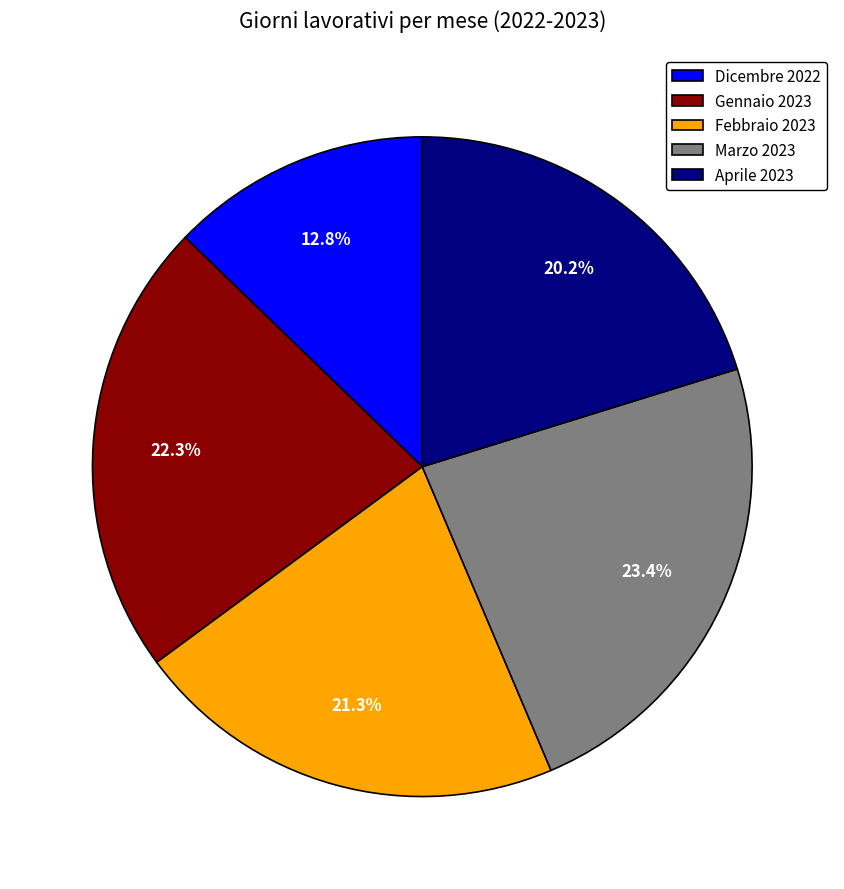

To the nearest percent, what is the average slice percentage?

20%